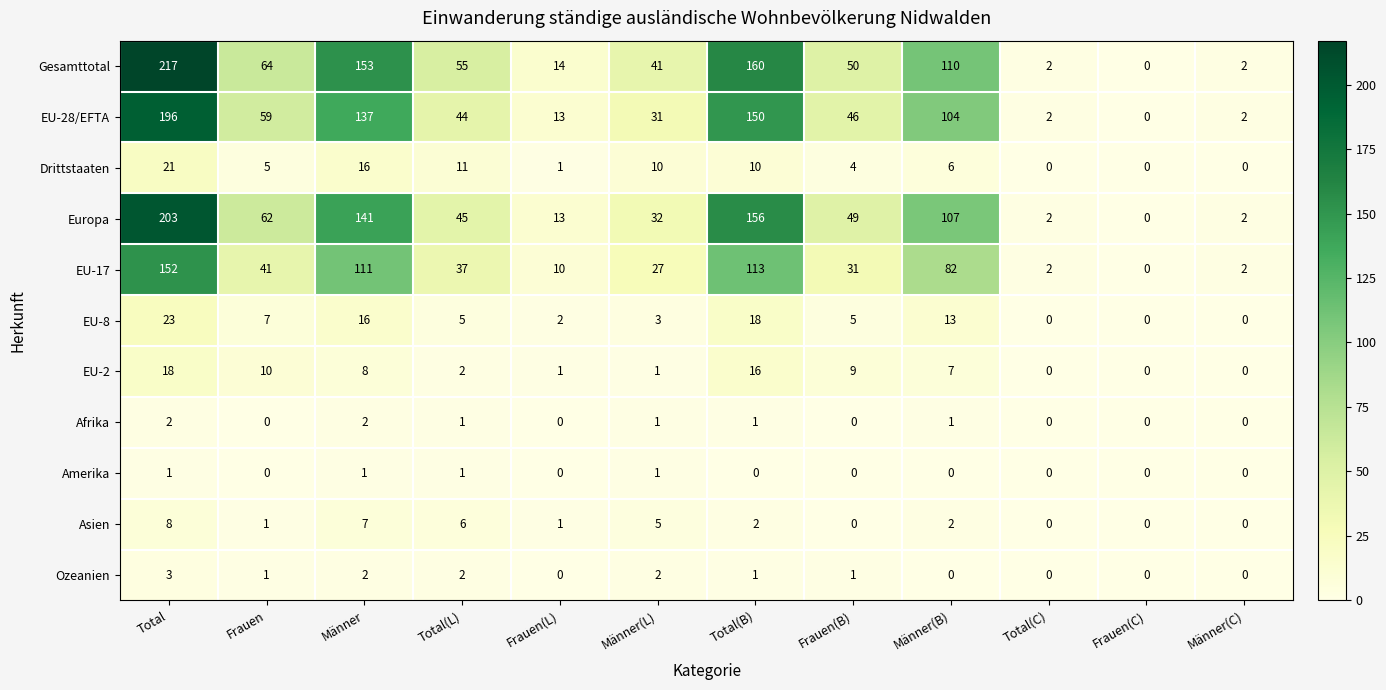

List the series in order of their peak value, lowest first.

Amerika, Afrika, Ozeanien, Asien, EU-2, Drittstaaten, EU-8, EU-17, EU-28/EFTA, Europa, Gesamttotal